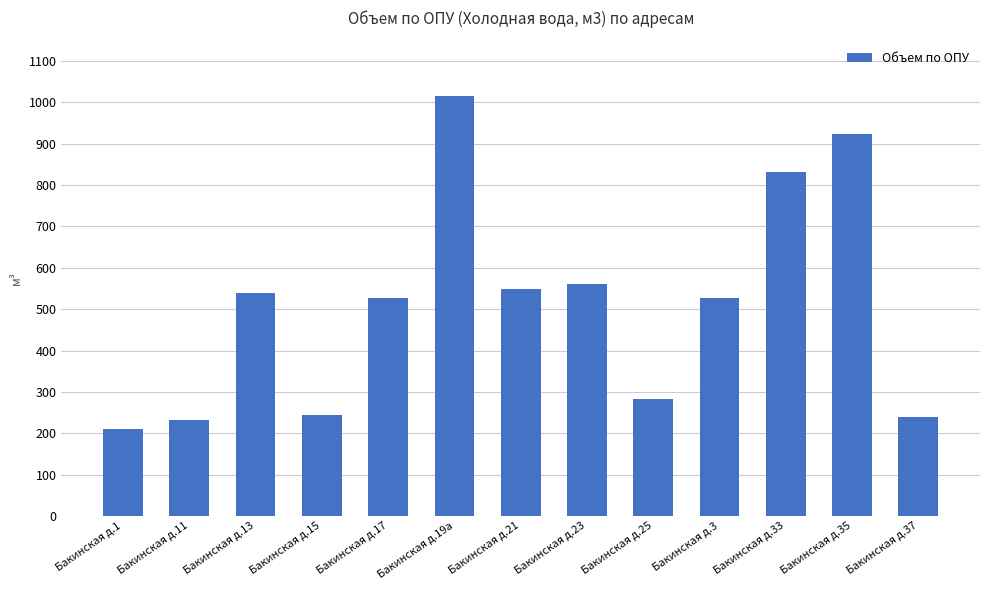

What is the difference between the maximum and minimum values?

806.2